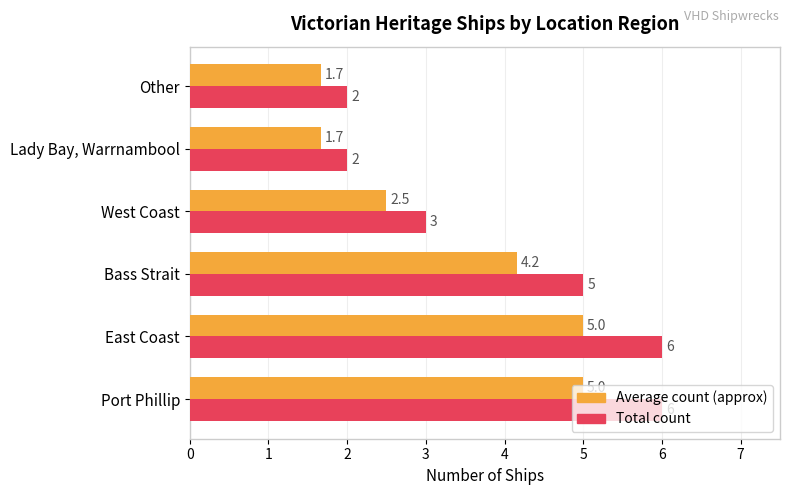

What is the sum of the Total count values at Other and Bass Strait?

7.0